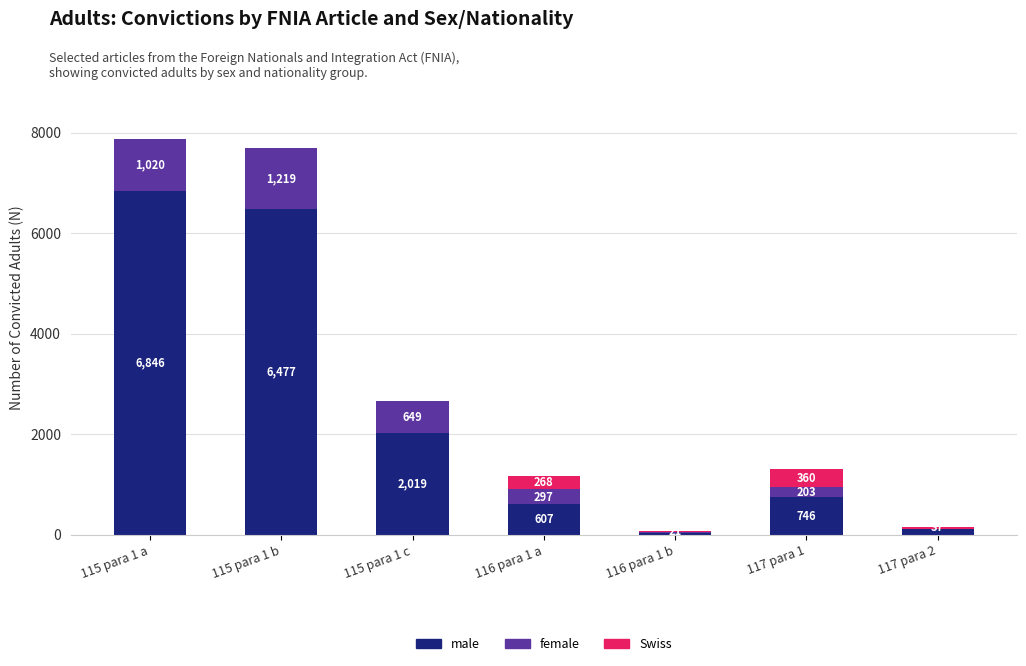

The value of male at 115 para 1 b is 6477. True or false?

True